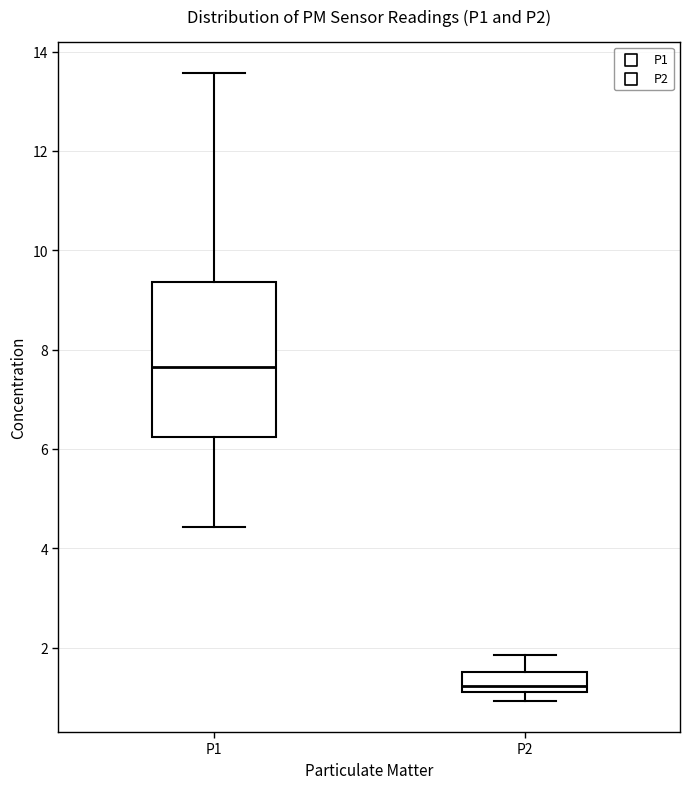

Reading left to right, transcribe this box plot: for each box, give where its median line is, the range the box spans, and where its two whiskers end, as read against the y-axis. The values are not printed on the chart, so give them approximately, as read against the axis.

P1: median 7.6, box 6.2 to 9.4, whiskers 4.4 to 13.6
P2: median 1.2 (just above the box's lower edge), box 1.2 to 1.6, whiskers 1.0 to 1.8